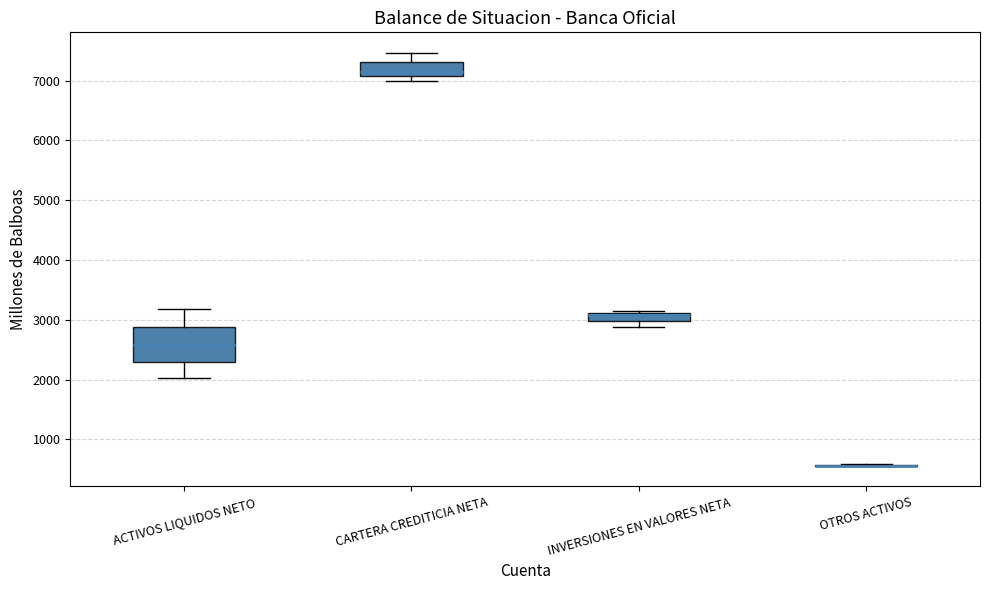

Where is the lower edge of the box for CARTERA CREDITICIA NETA on the y-axis? The values are not printed on the chart, so give them approximately, as read against the axis.

7100